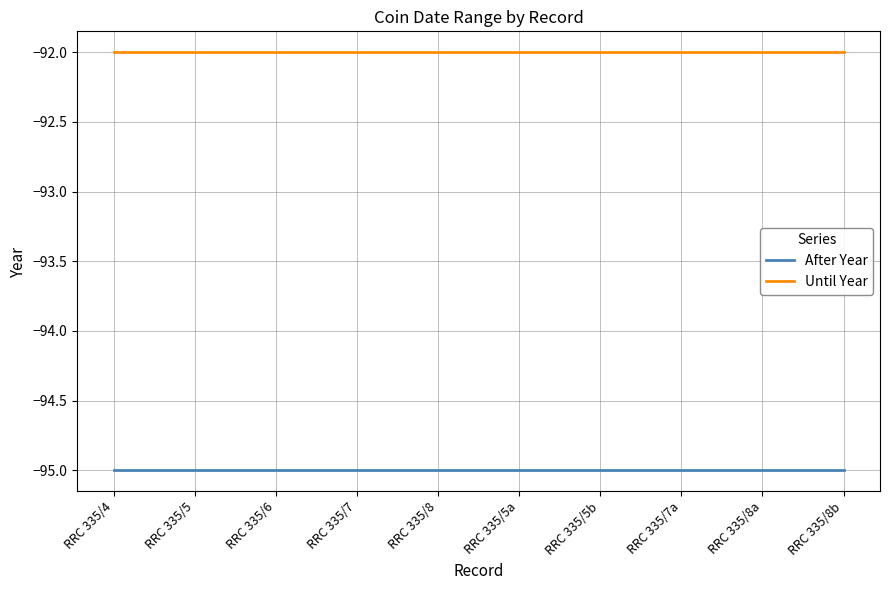

Reading right to left, what are all the values shown in this chart?

After Year: RRC 335/8b=-95	RRC 335/8a=-95	RRC 335/7a=-95	RRC 335/5b=-95	RRC 335/5a=-95	RRC 335/8=-95	RRC 335/7=-95	RRC 335/6=-95	RRC 335/5=-95	RRC 335/4=-95
Until Year: RRC 335/8b=-92	RRC 335/8a=-92	RRC 335/7a=-92	RRC 335/5b=-92	RRC 335/5a=-92	RRC 335/8=-92	RRC 335/7=-92	RRC 335/6=-92	RRC 335/5=-92	RRC 335/4=-92